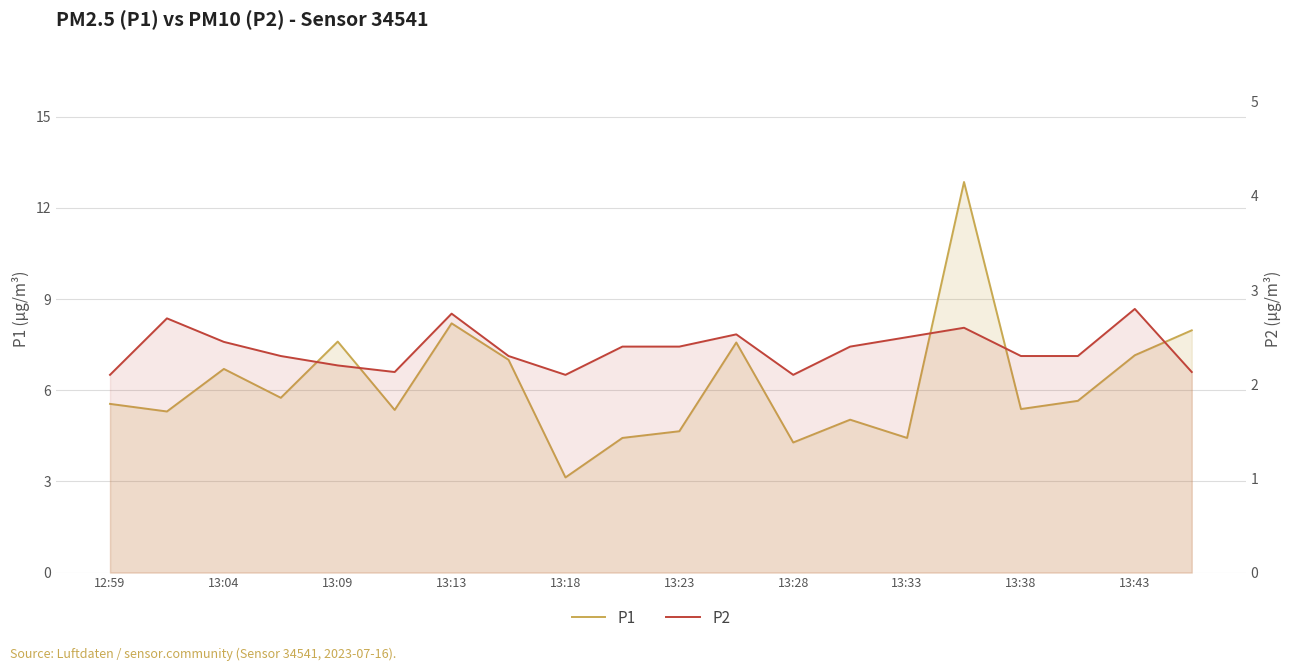

Which series has the largest total across all categories?

P1